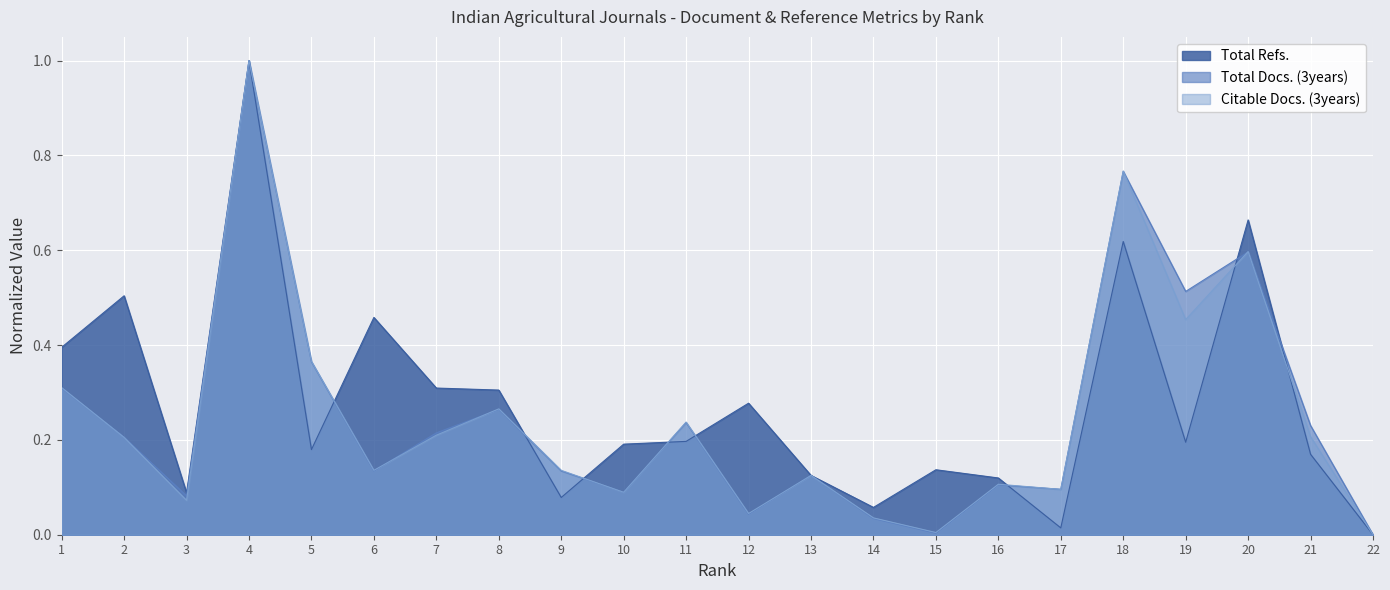

At how many categories does at least one series exceed 0?

21